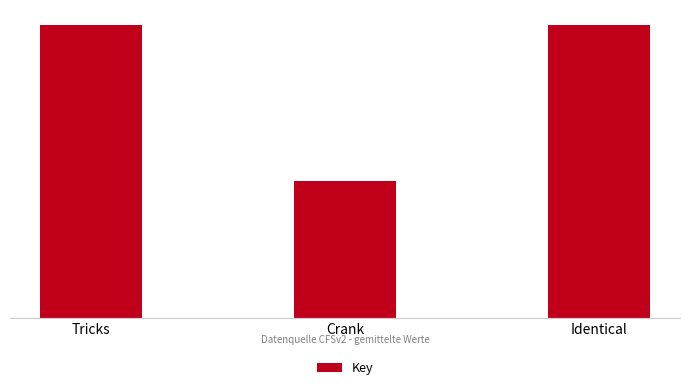

How many values are below 44577221?

1